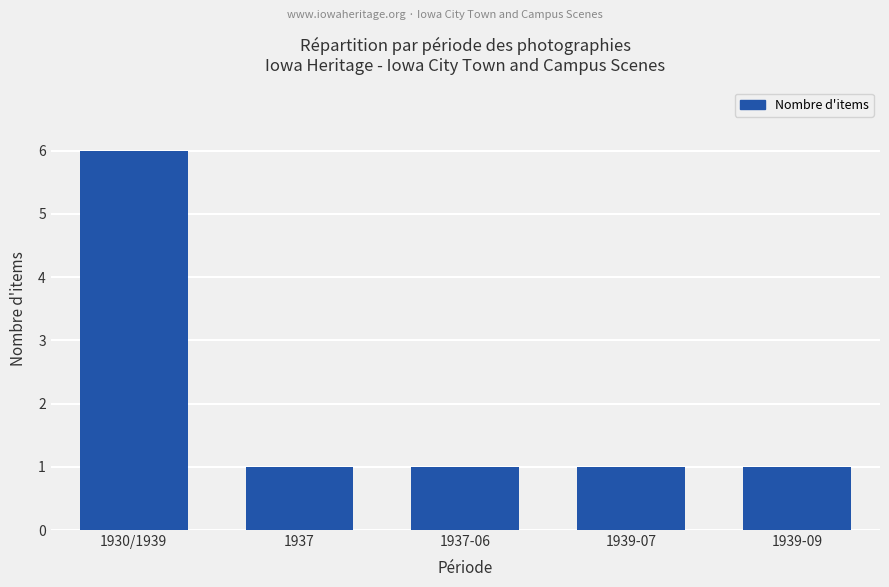

What is the approximate value at 1937?

1